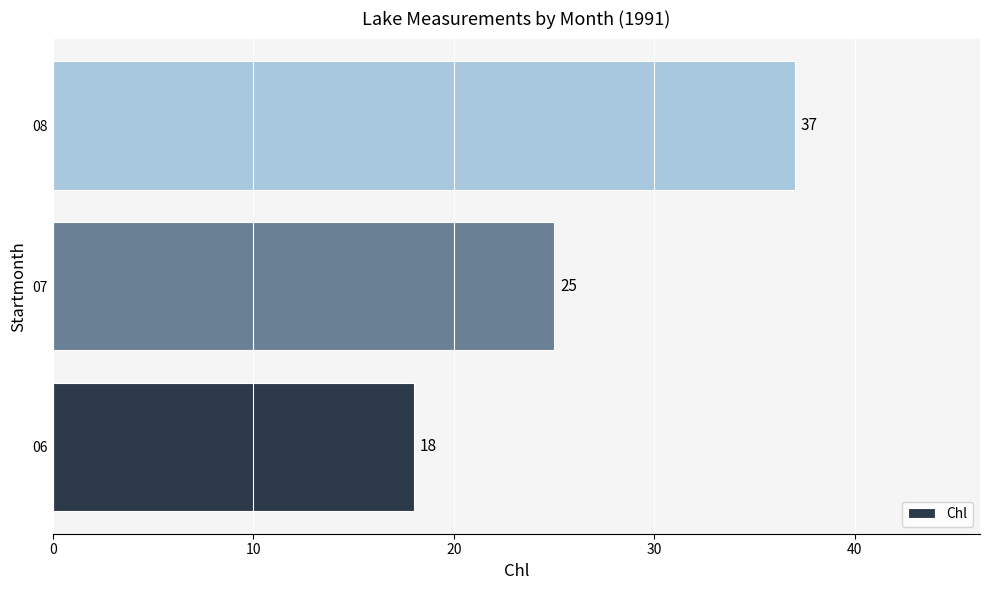

How many distinct data groups are displayed?

1